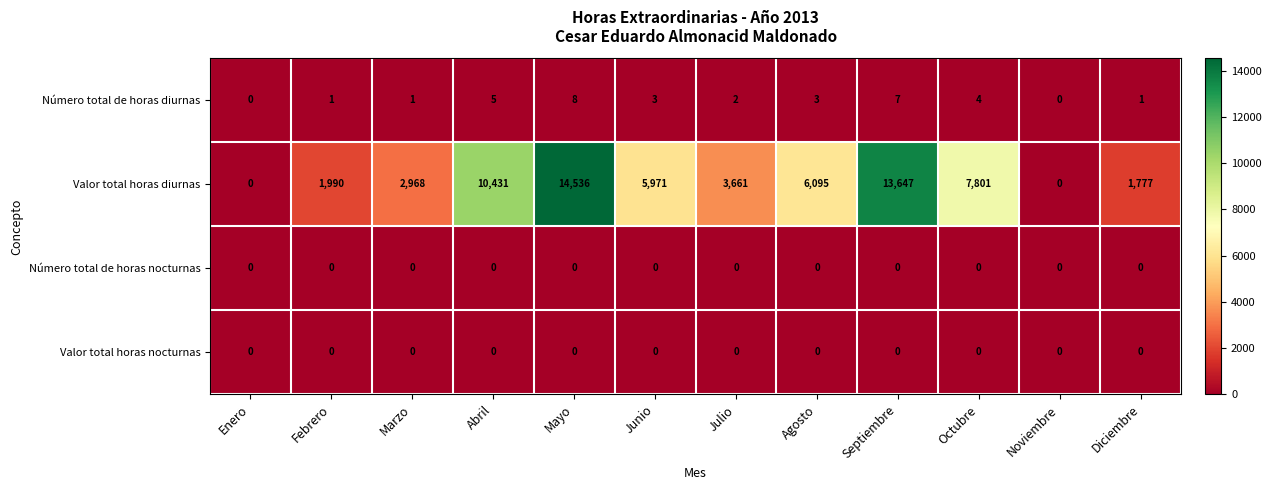

What is the difference between the Número total de horas diurnas values at Febrero and Mayo?

7